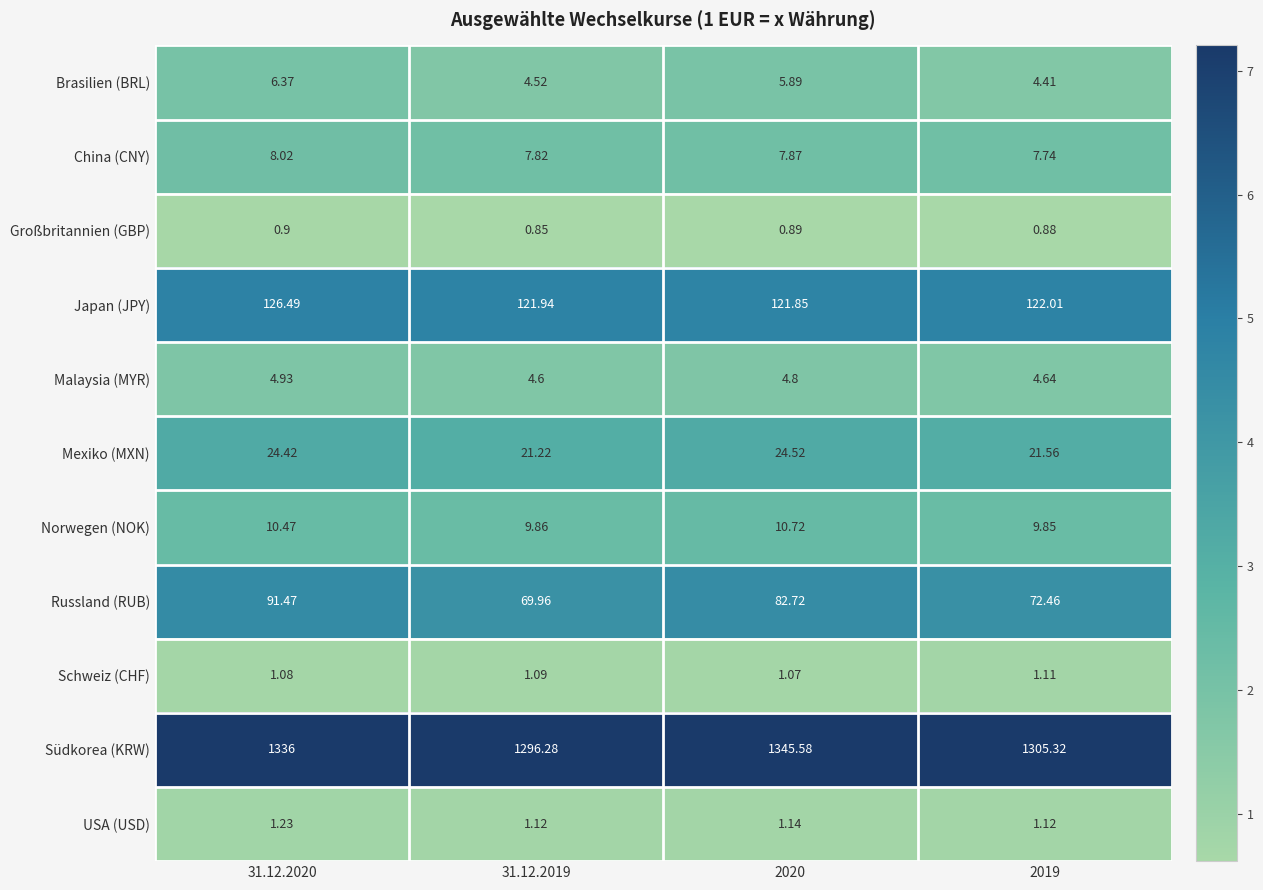

List the series in order of their peak value, lowest first.

Großbritannien (GBP), Schweiz (CHF), USA (USD), Malaysia (MYR), Brasilien (BRL), China (CNY), Norwegen (NOK), Mexiko (MXN), Russland (RUB), Japan (JPY), Südkorea (KRW)